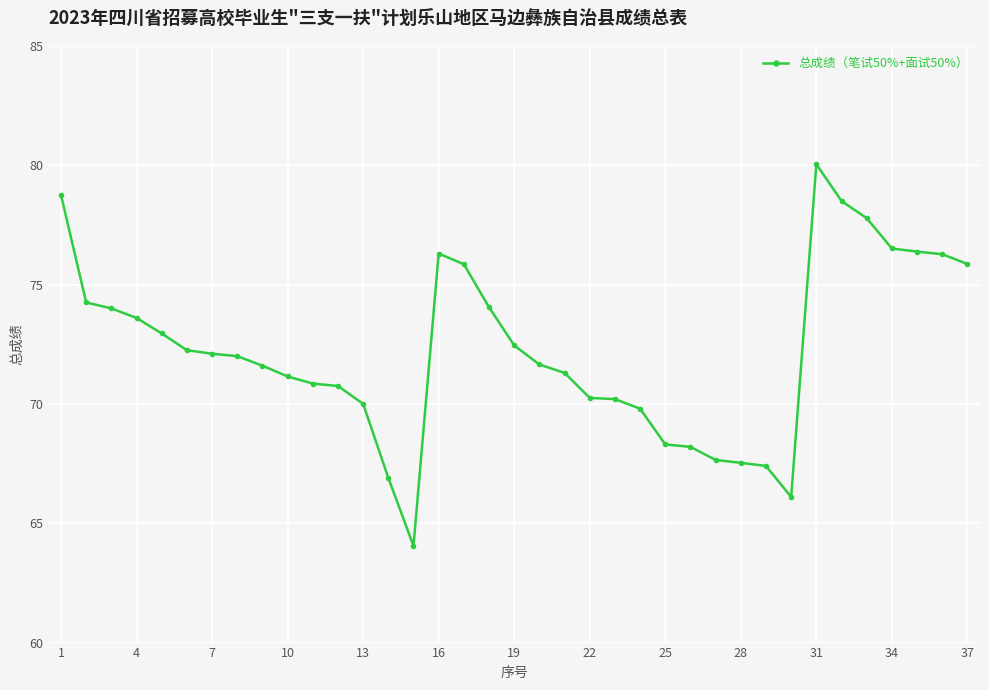

Count the number of categories in the chart.

37